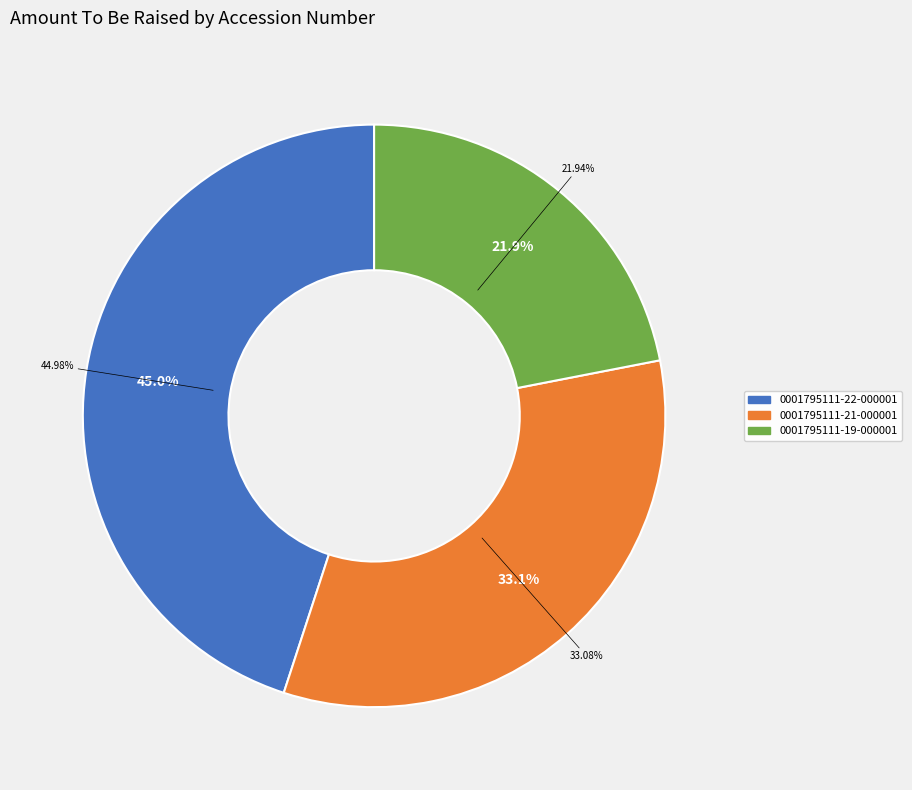

Is there a majority slice in this chart?

No